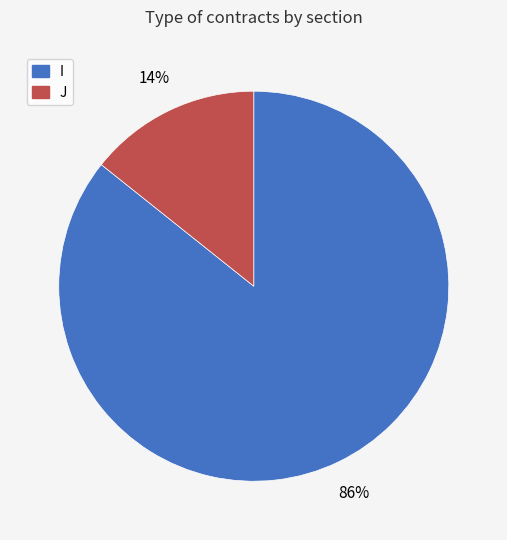

Rank the categories by value from lowest to highest.

J, I